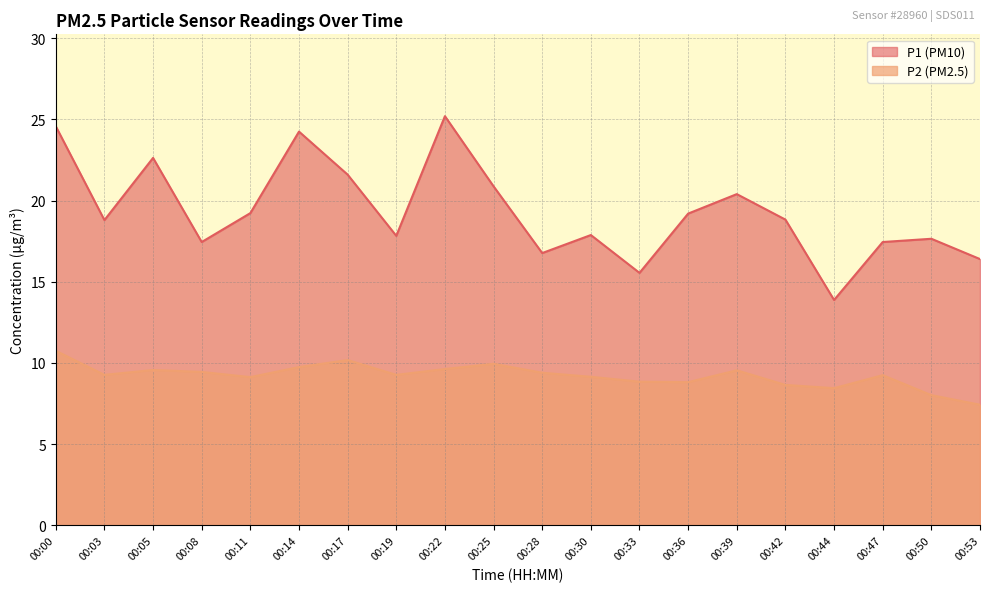

Where is P1 nearest to the value 19?

00:42